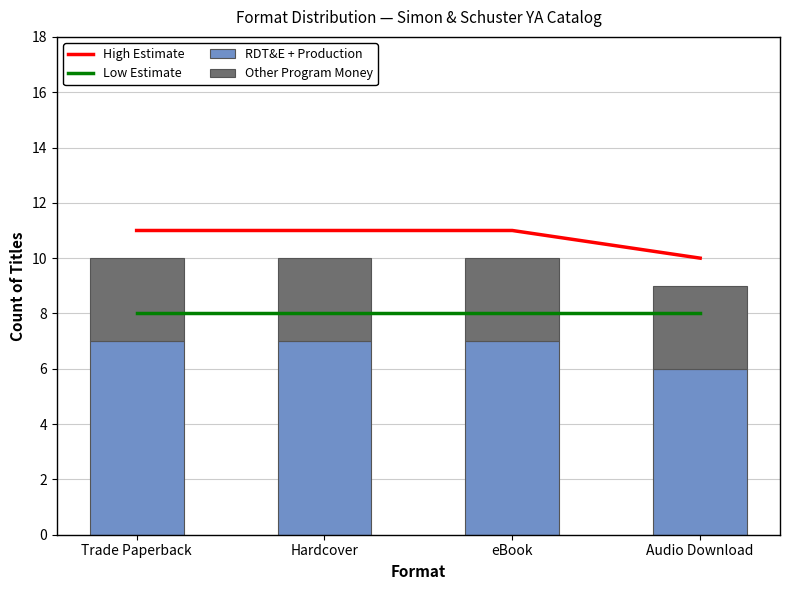

Is it true that RDT&E + Production equals 6 at Audio Download?

True